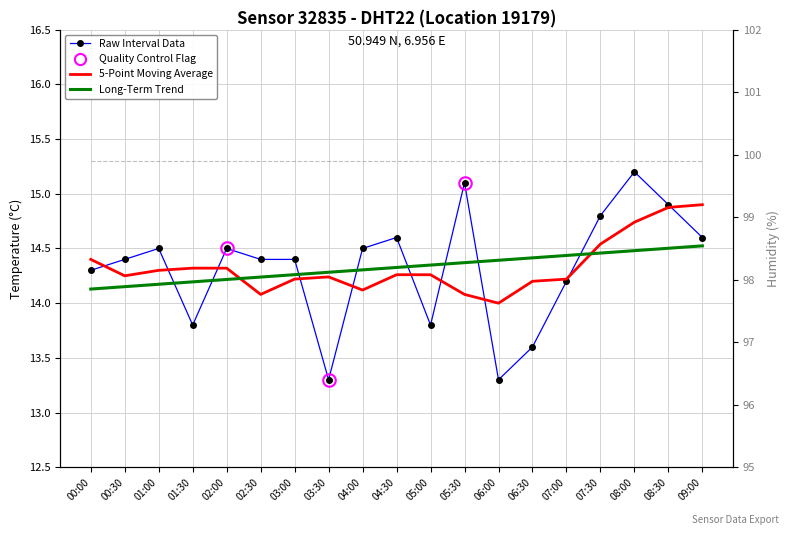

True or false: Long-Term Trend has a value of 14.3 at 05:00.

True